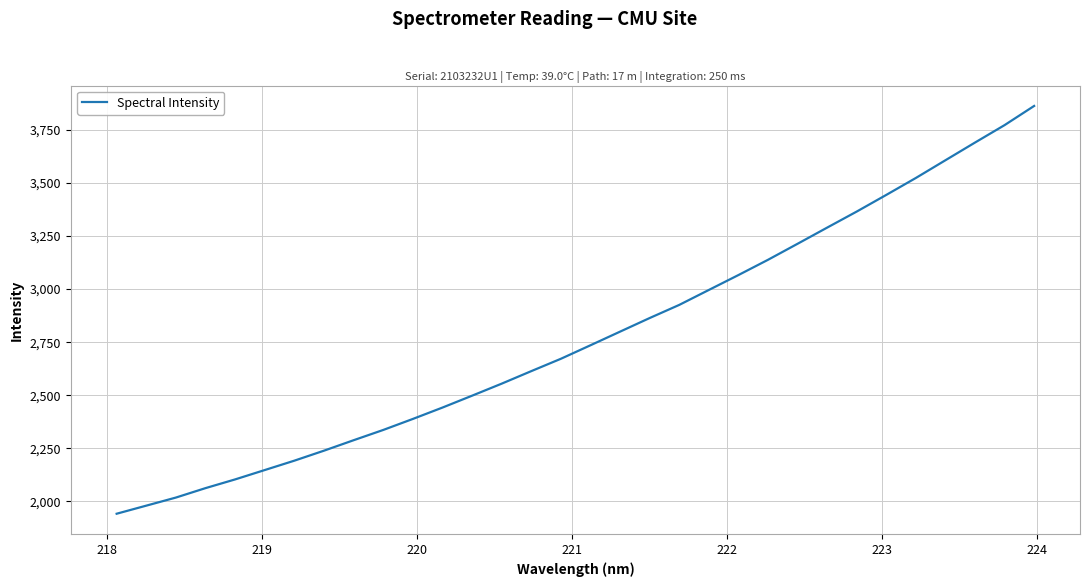

What is the smallest value displayed?

1942.2